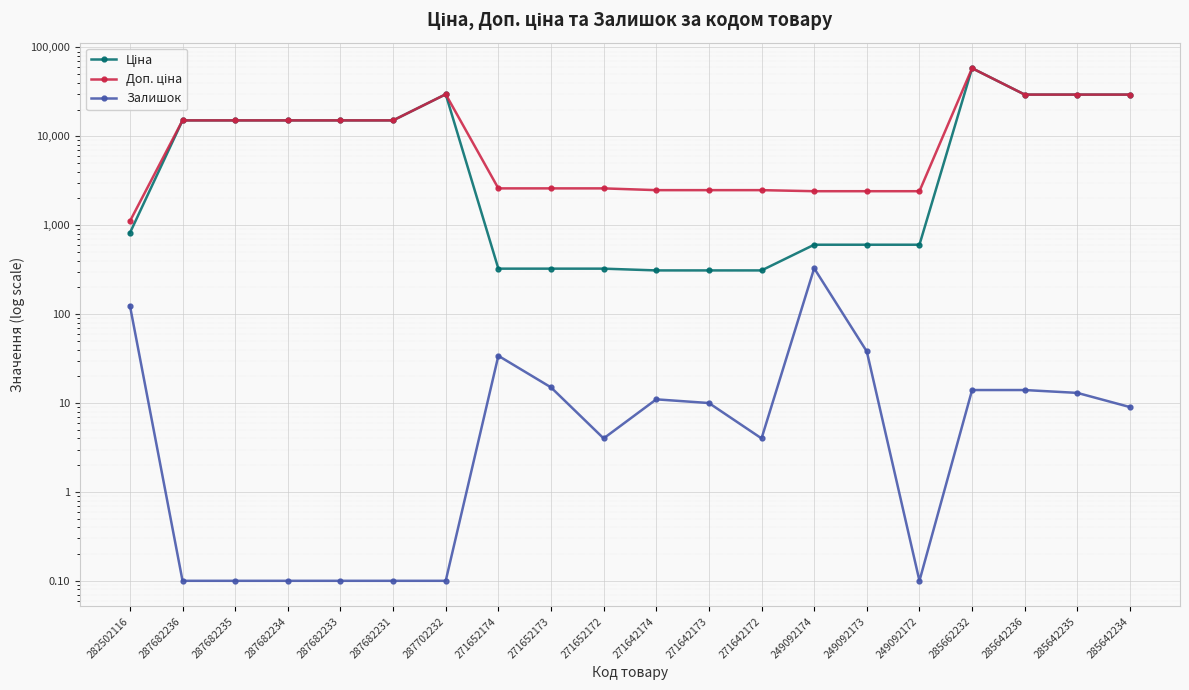

True or false: Доп. ціна and Залишок cross at least once.

False